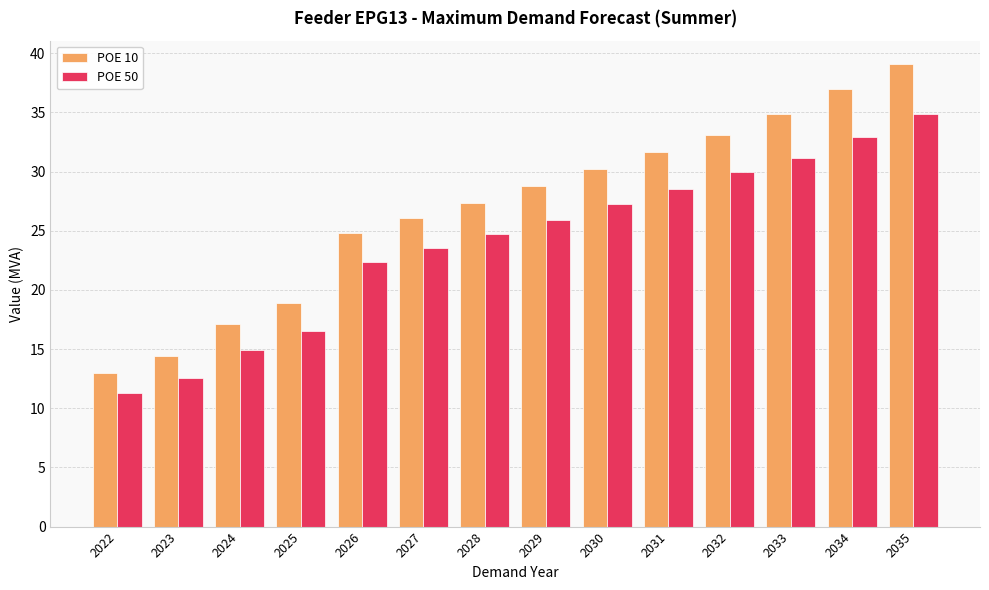

Read the POE 10 value at 2030.

30.2